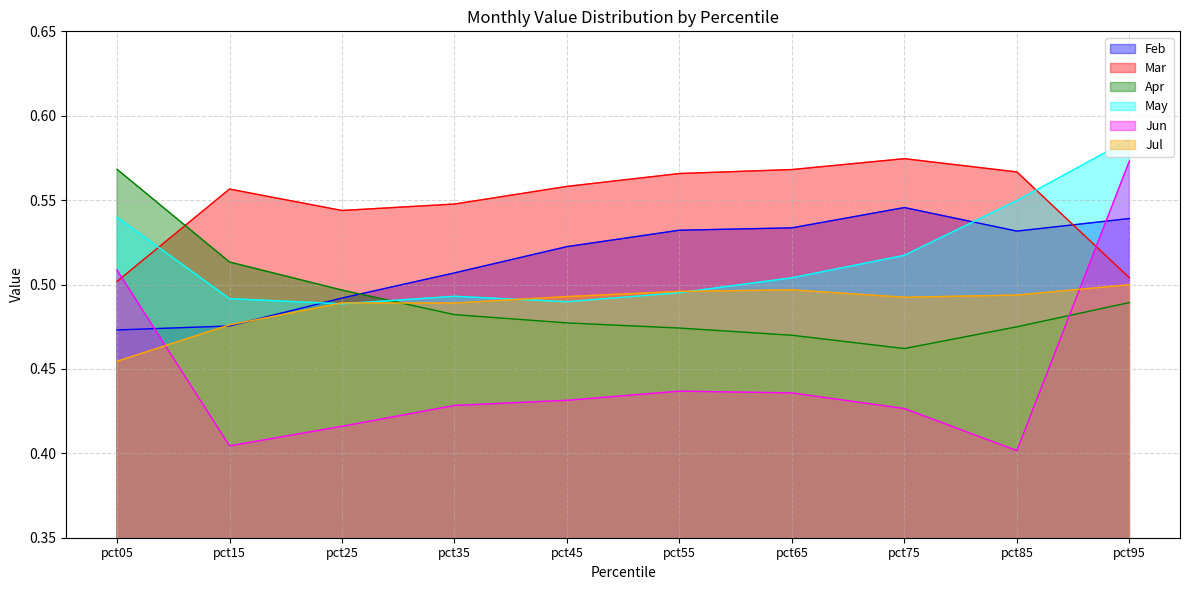

How many lines are shown in the chart?

6